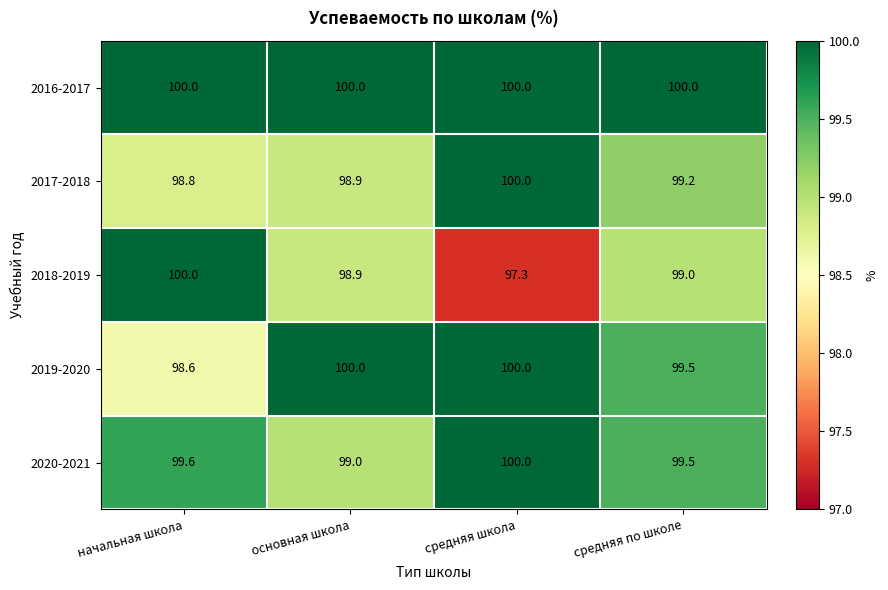

What is the difference between the highest and lowest values at средняя школа?

2.7